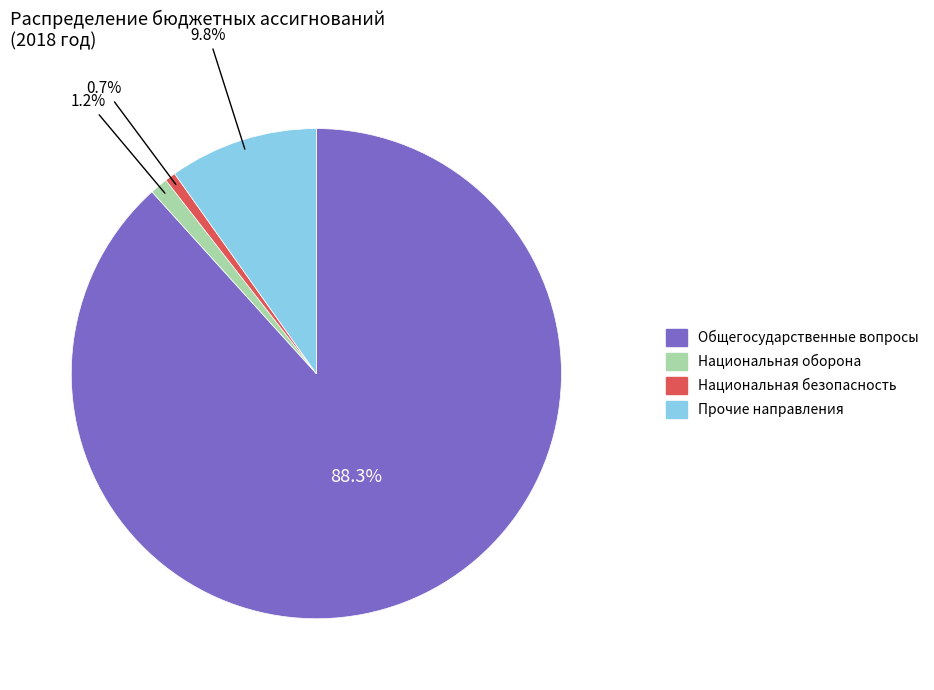

To the nearest percent, what is the difference between the largest and smallest slice percentages?

88%